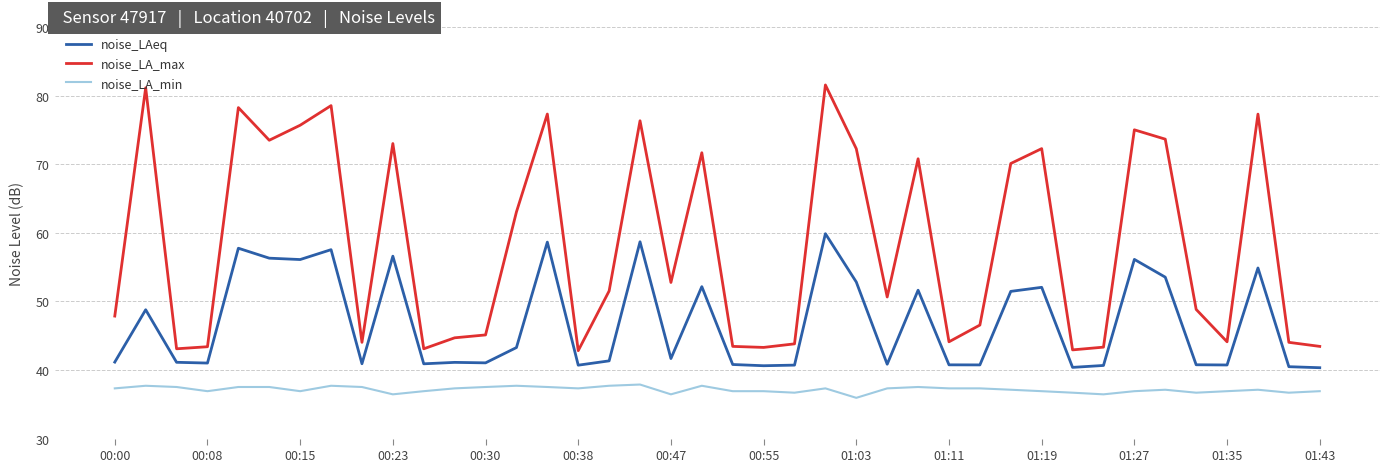

List the series in order of their overall mean, lowest first.

noise_LA_min, noise_LAeq, noise_LA_max